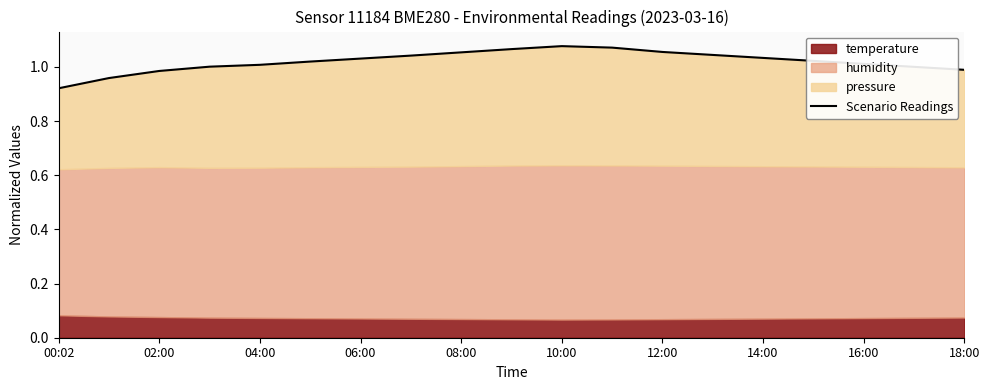

What is the greatest value displayed?

1.1